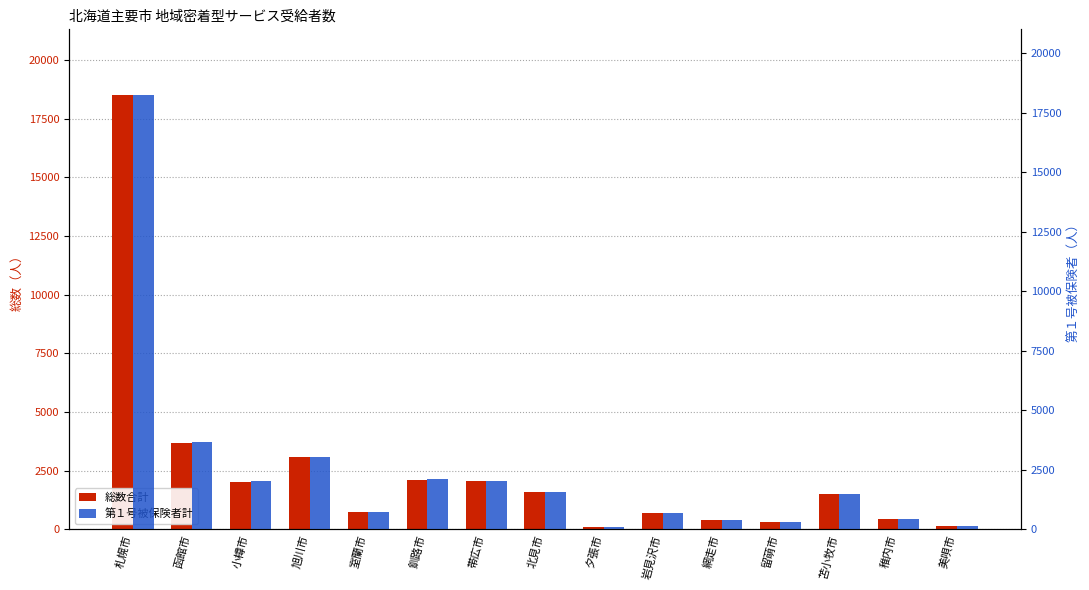

What value does the 第１号被保険者計 series have at 留萌市, to the nearest 10?

300